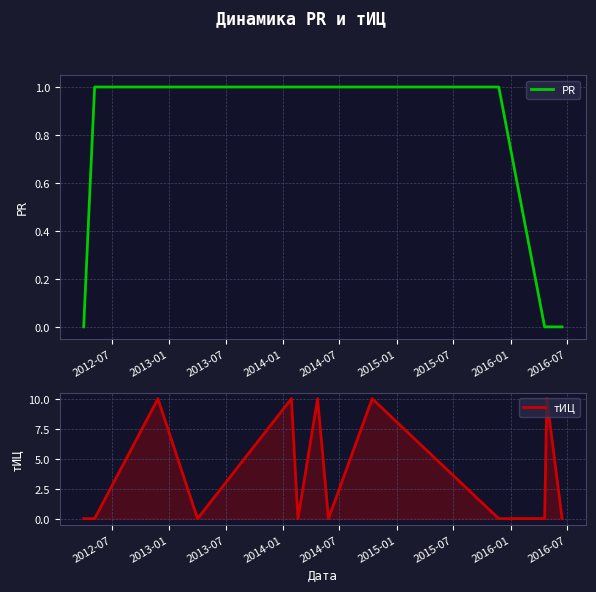

How many lines are shown in the chart?

2